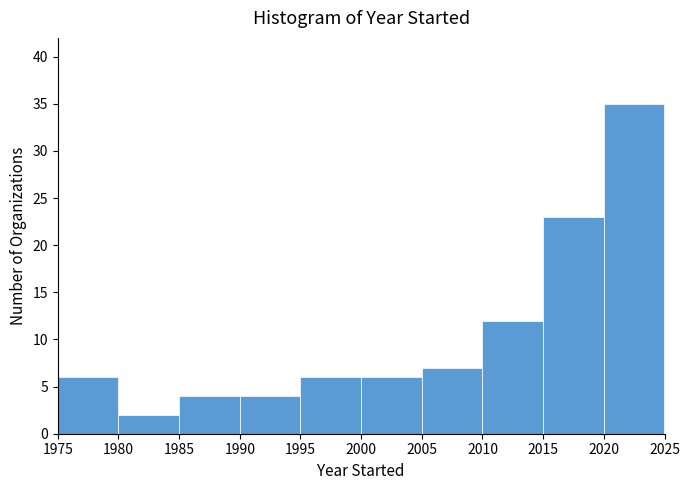

Over which range of the x-axis is the bar tallest?

2020 to 2025